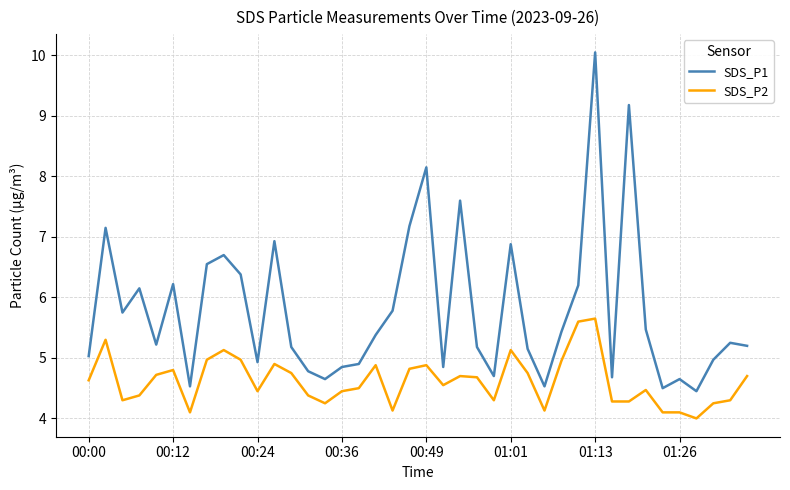

What is the average value of the SDS_P1 series?

5.8